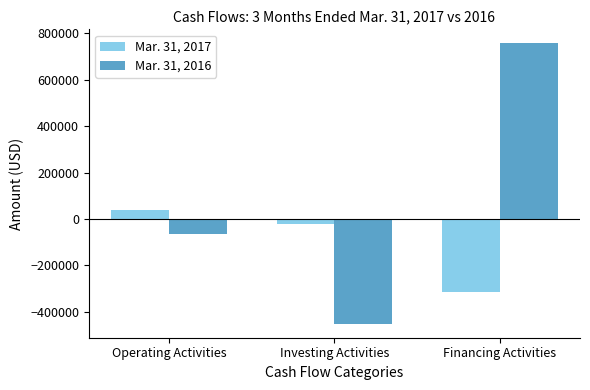

Which series changed the most between Investing Activities and Financing Activities?

Mar. 31, 2016